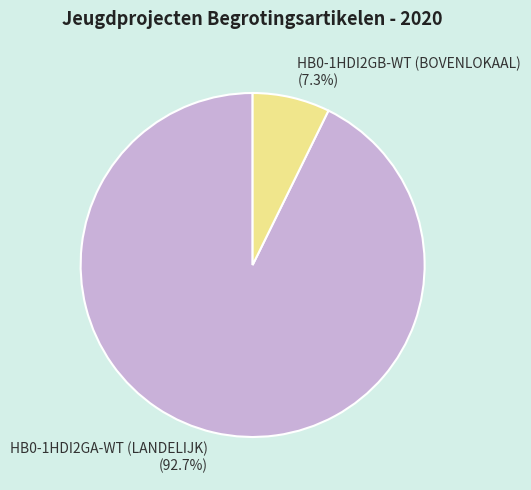

Rank the categories by value from lowest to highest.

HB0-1HDI2GB-WT (BOVENLOKAAL), HB0-1HDI2GA-WT (LANDELIJK)